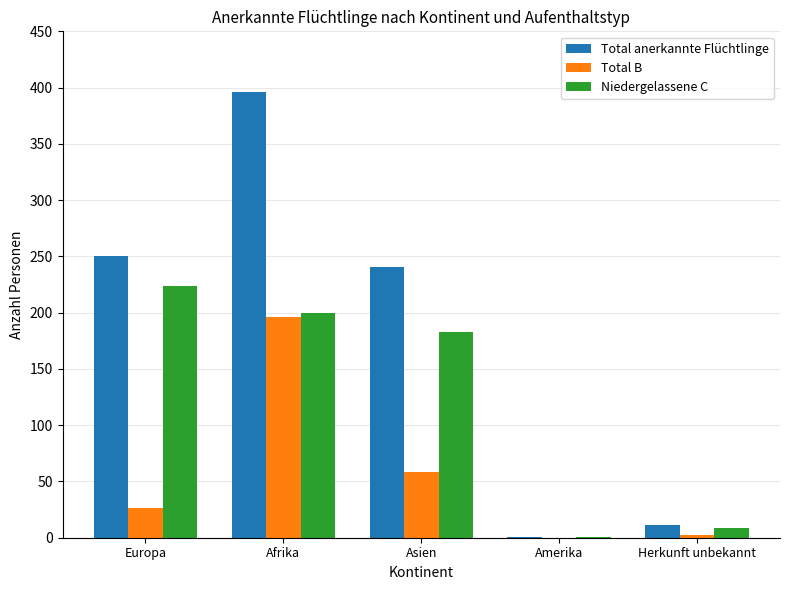

Which label corresponds to the largest value in the chart?

Afrika